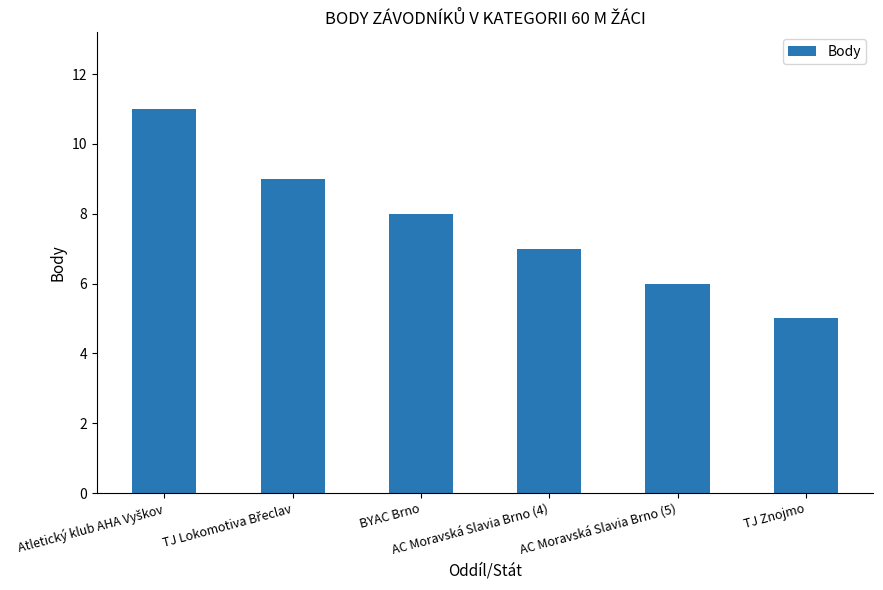

How many distinct data groups are displayed?

1